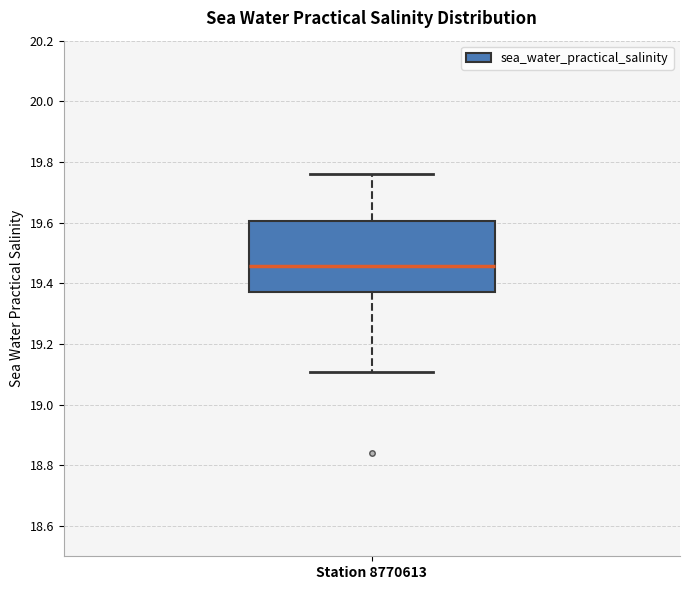

Read this box plot against the y-axis: the position of the median line, the range covered by the box, and the ends of both whiskers. The values are not printed on the chart, so give them approximately, as read against the axis.

median 19.46, box 19.38 to 19.60, whiskers 19.10 to 19.76